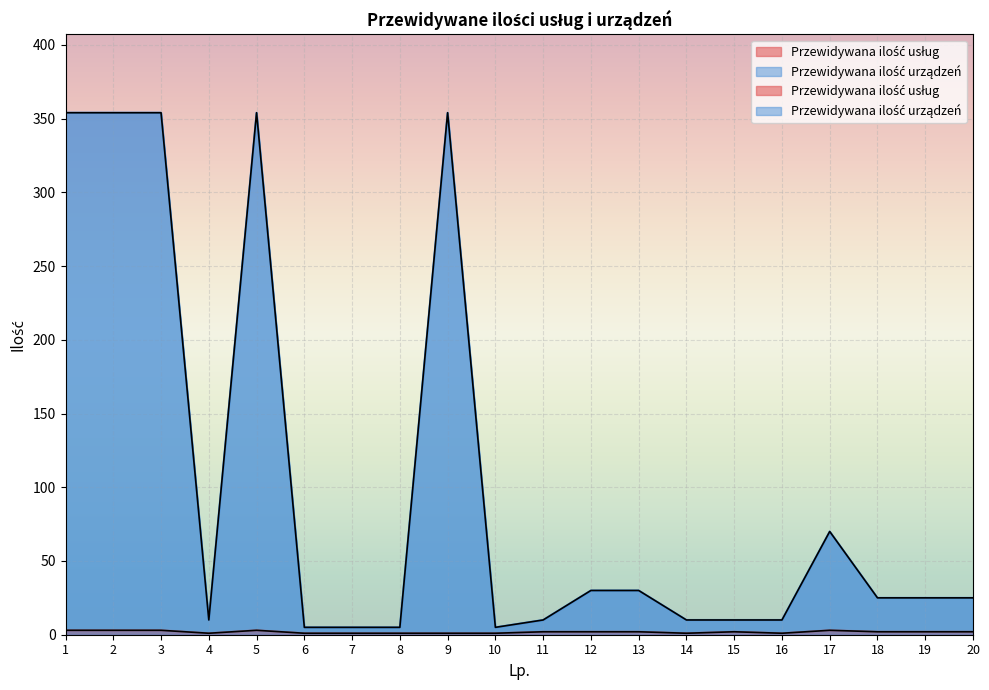

How many lines are shown in the chart?

2